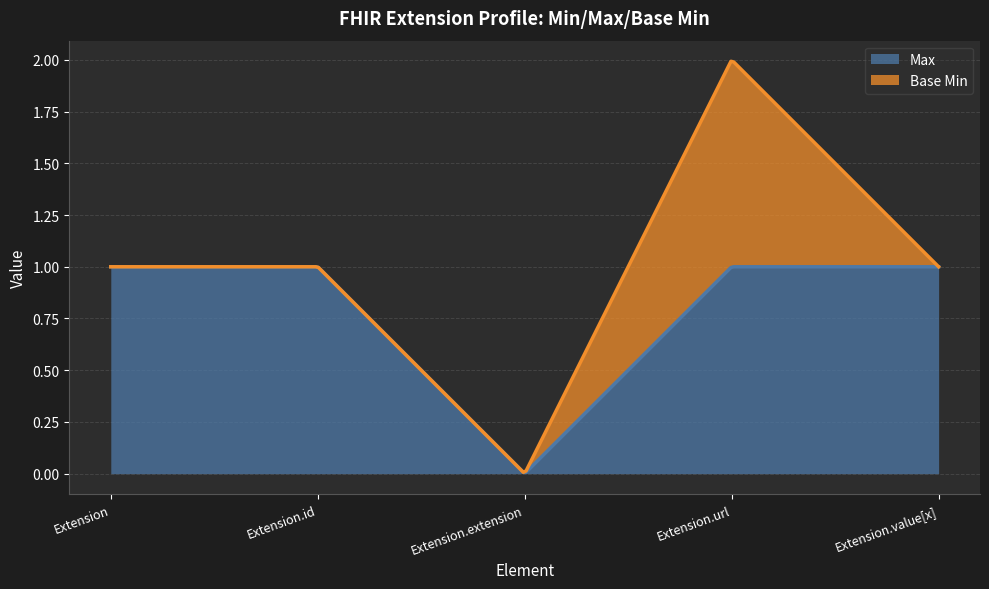

Which category has the lowest value across all series?

Extension.extension